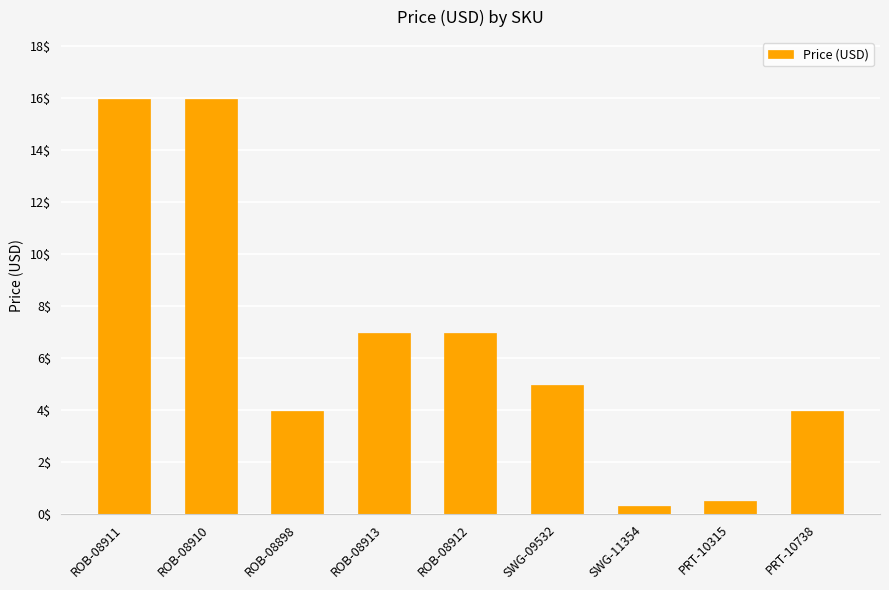

What is the difference between the values at ROB-08898 and ROB-08911?

12.0